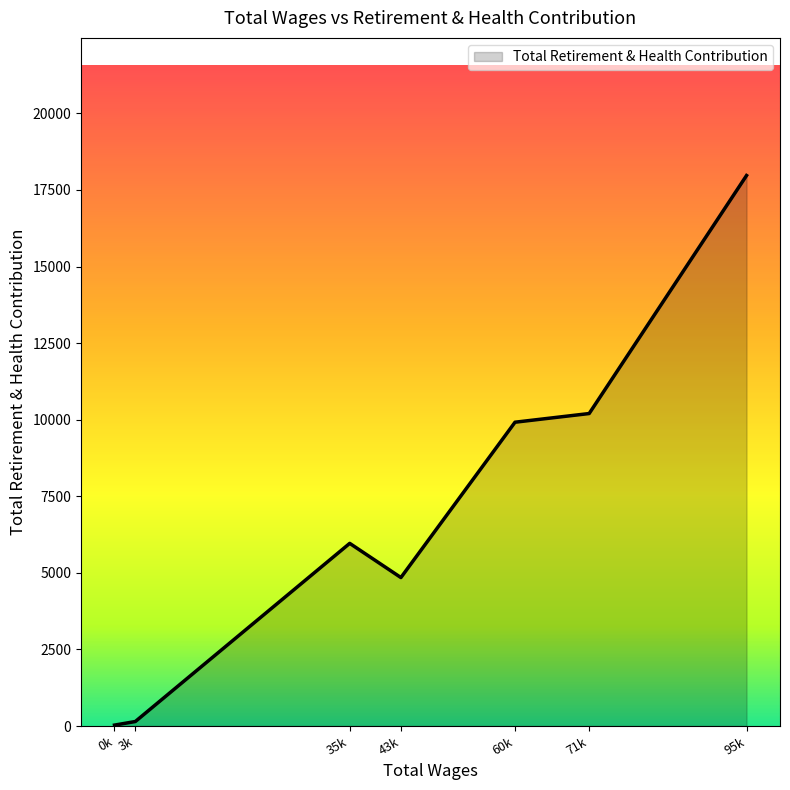

Which category has the highest value across all series?

95k